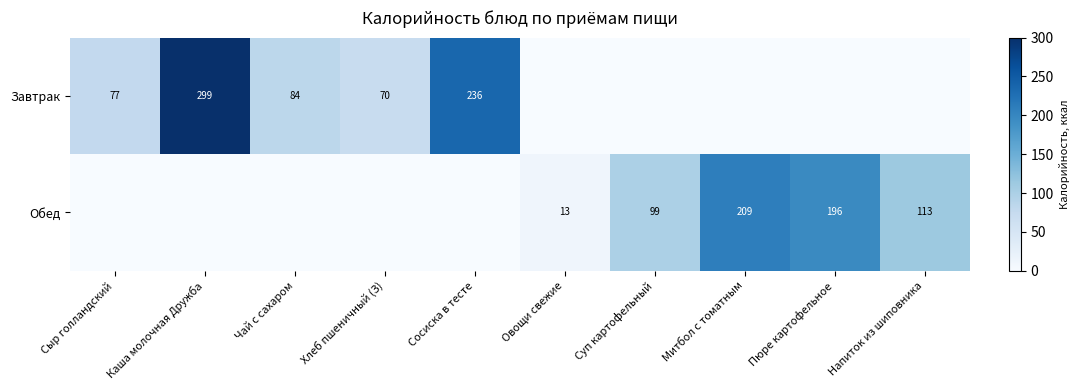

The Обед series shows 24 at Суп картофельный. True or false?

False